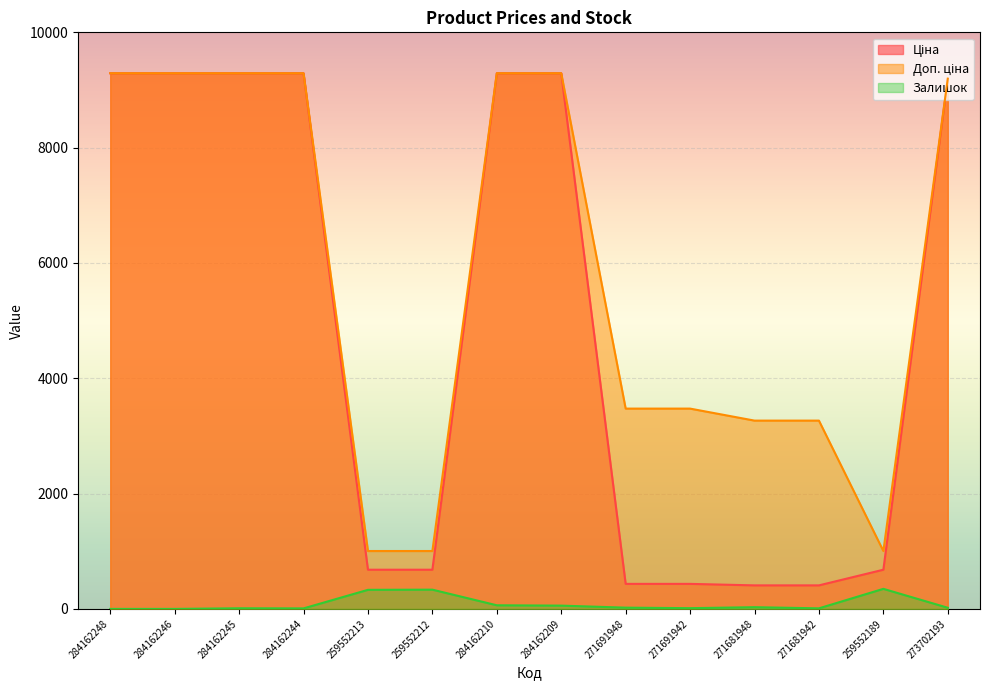

Count the number of data series in this chart.

3